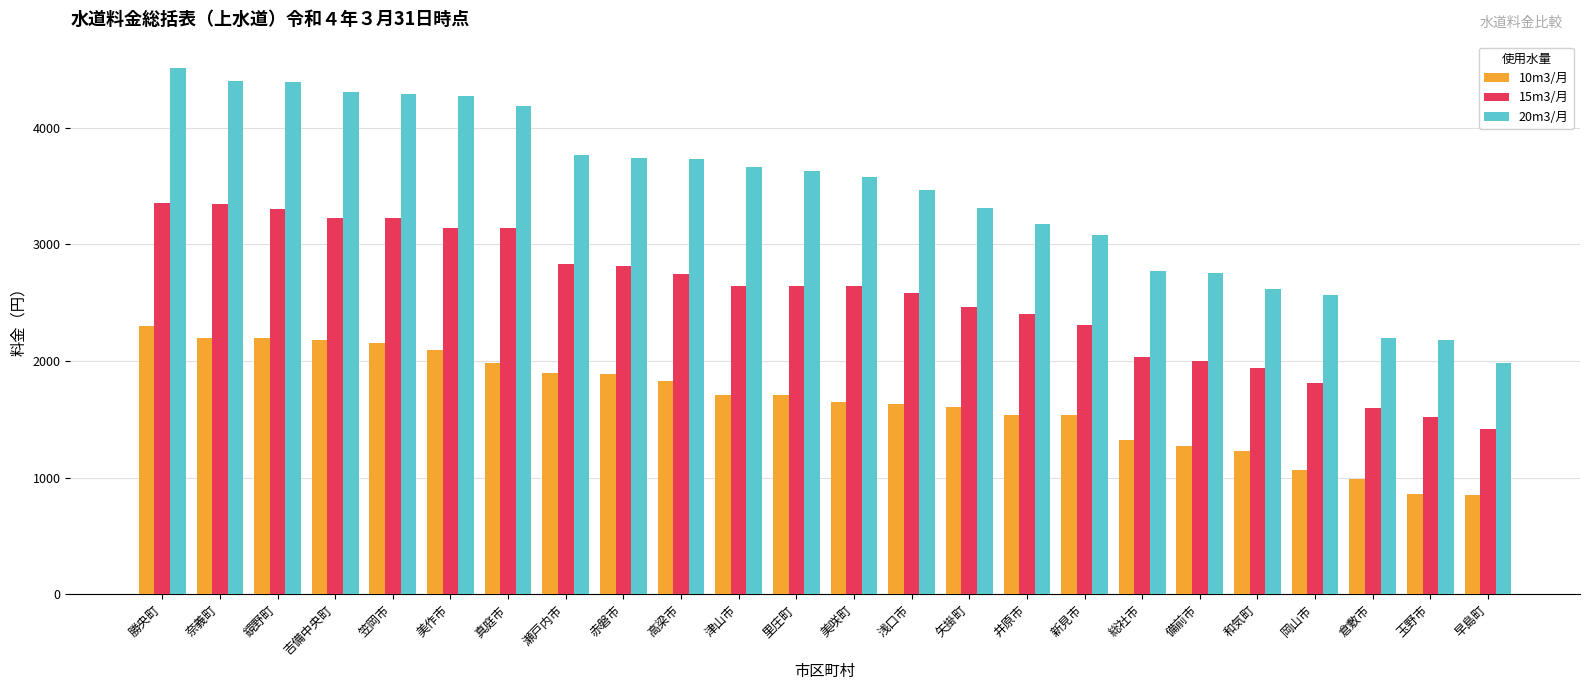

Rank the series by their average value, from highest to lowest.

20m3/月, 15m3/月, 10m3/月